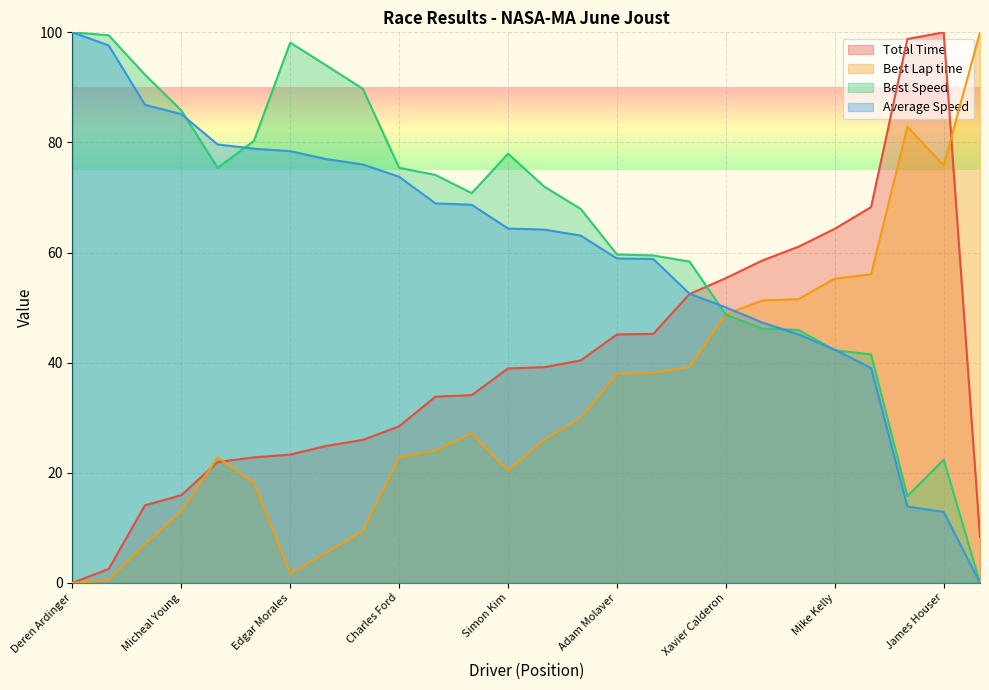

What are all the series names shown in the legend?

Total Time, Best Lap time, Best Speed, Average Speed